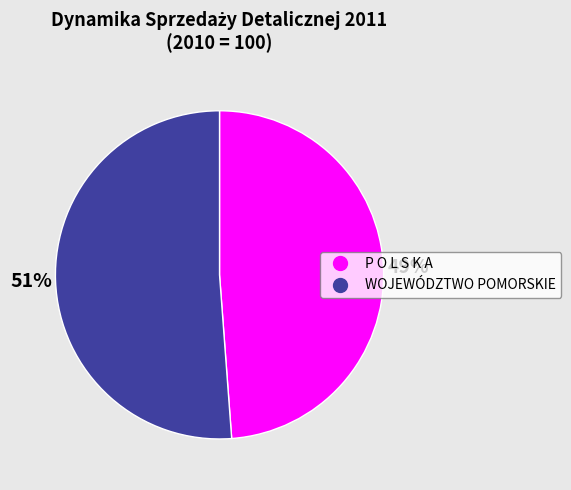

Is the sum of WOJEWÓDZTWO POMORSKIE and P O L S K A greater than half?

Yes